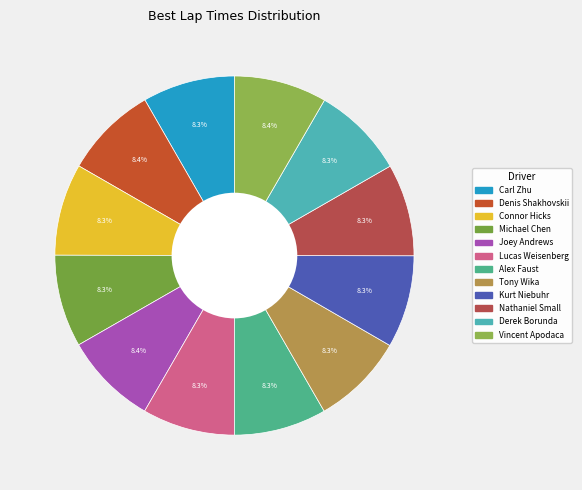

Count the number of slices in the pie.

12